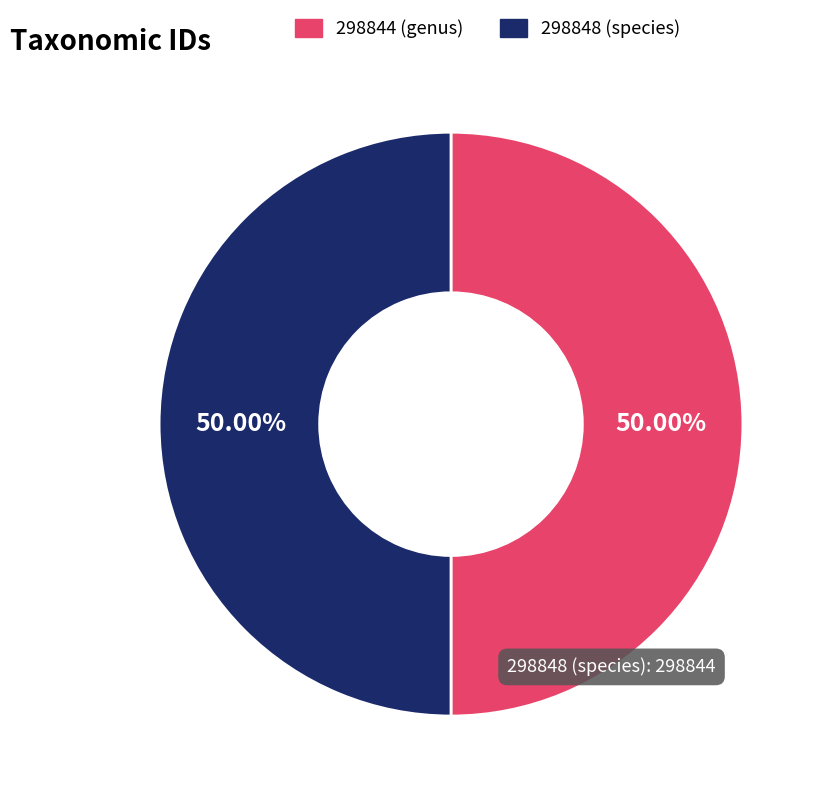

What is the ratio of the value at 298844 to the value at 298848?

1.0